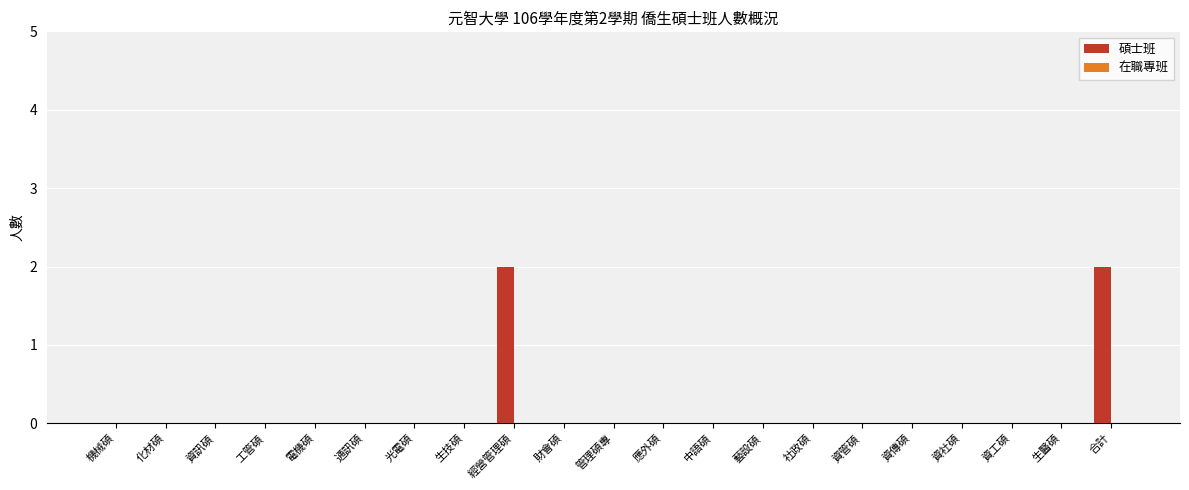

The chart shows a value of 1 at 財會碩. True or false?

False